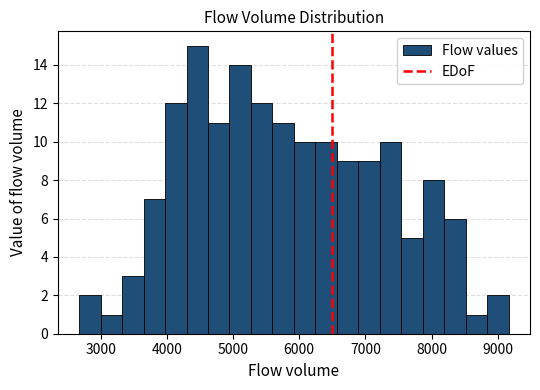

Around what value on the x-axis is the tallest bar? Give the approximate position of its centre, as read against the axis.

4500